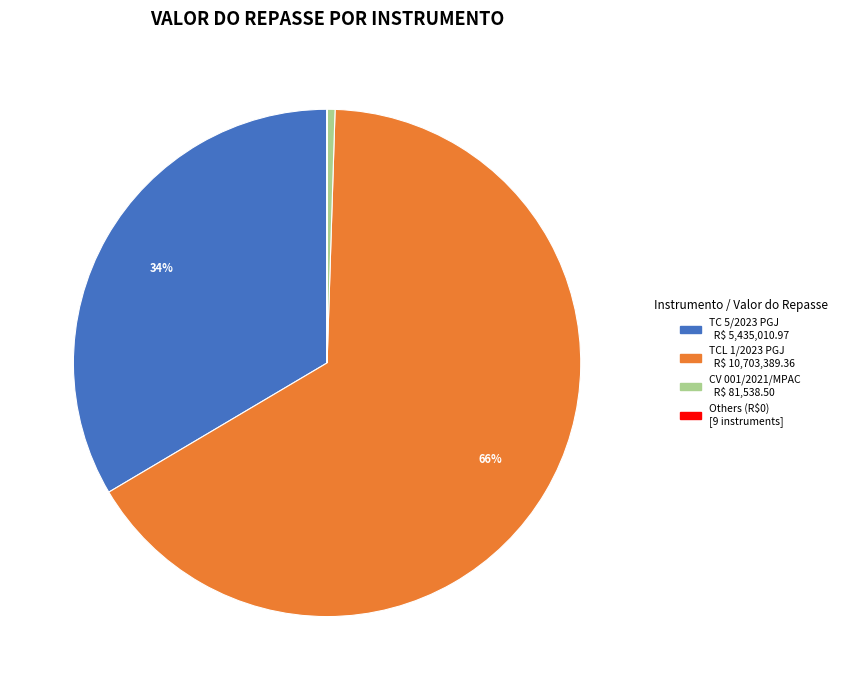

To the nearest percent, what is the average slice percentage?

25%